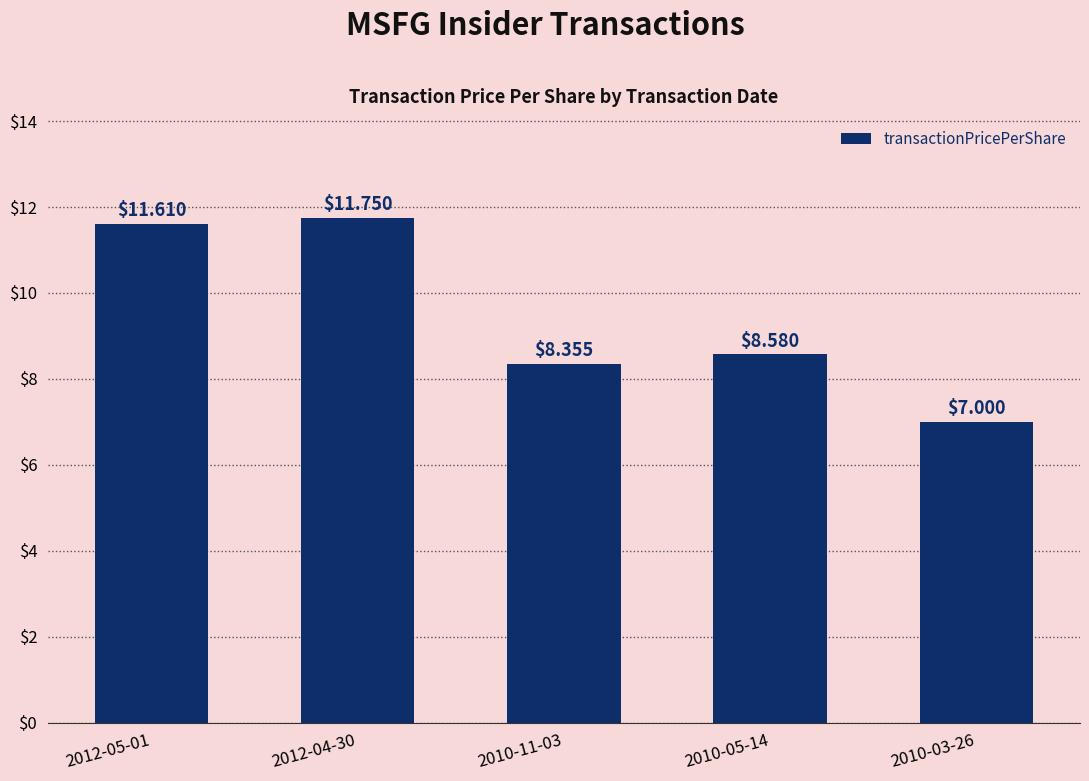

Approximately how many times larger is the value at 2010-03-26 compared to 2010-11-03?

0.8